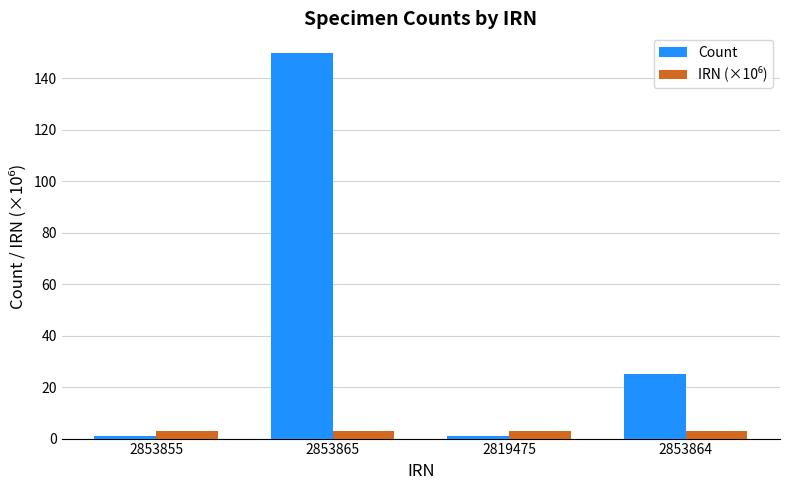

What is the sum of all Count values?

177.0